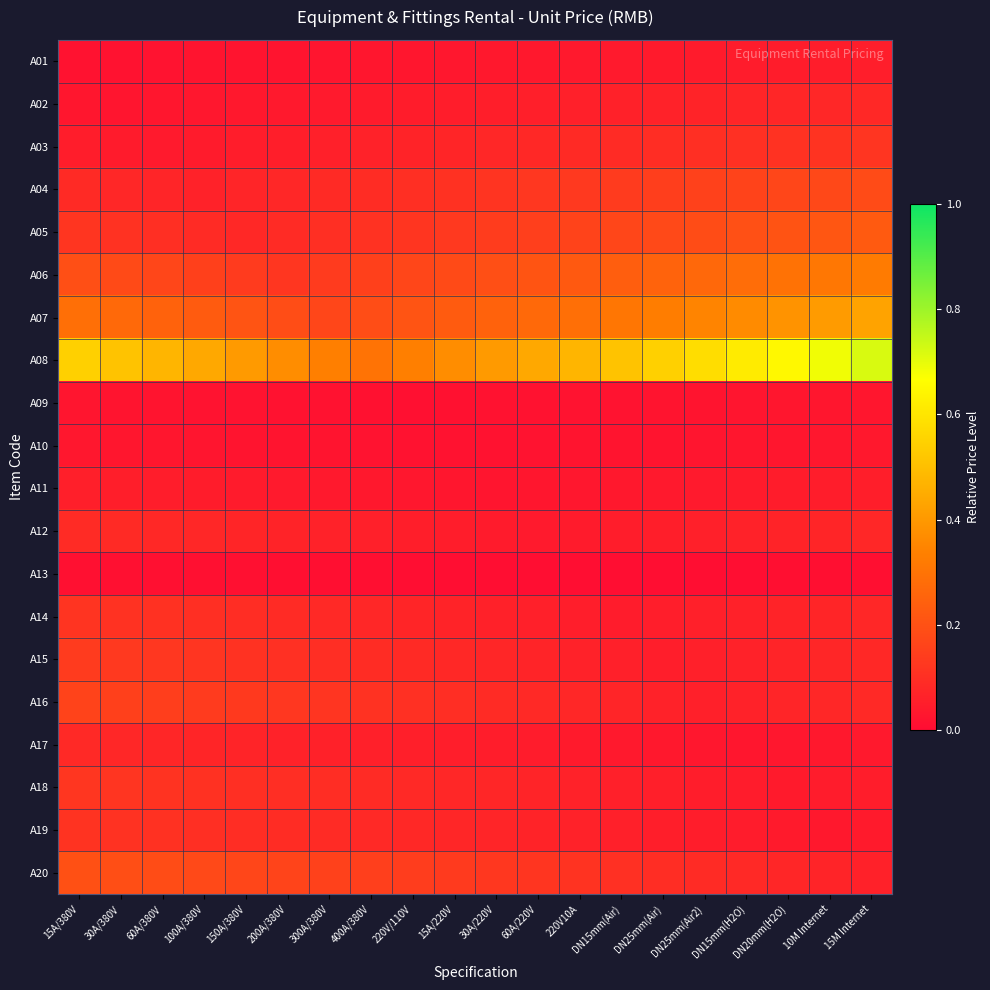

Which has a higher value, 15M Internet or 220V10A?

15M Internet